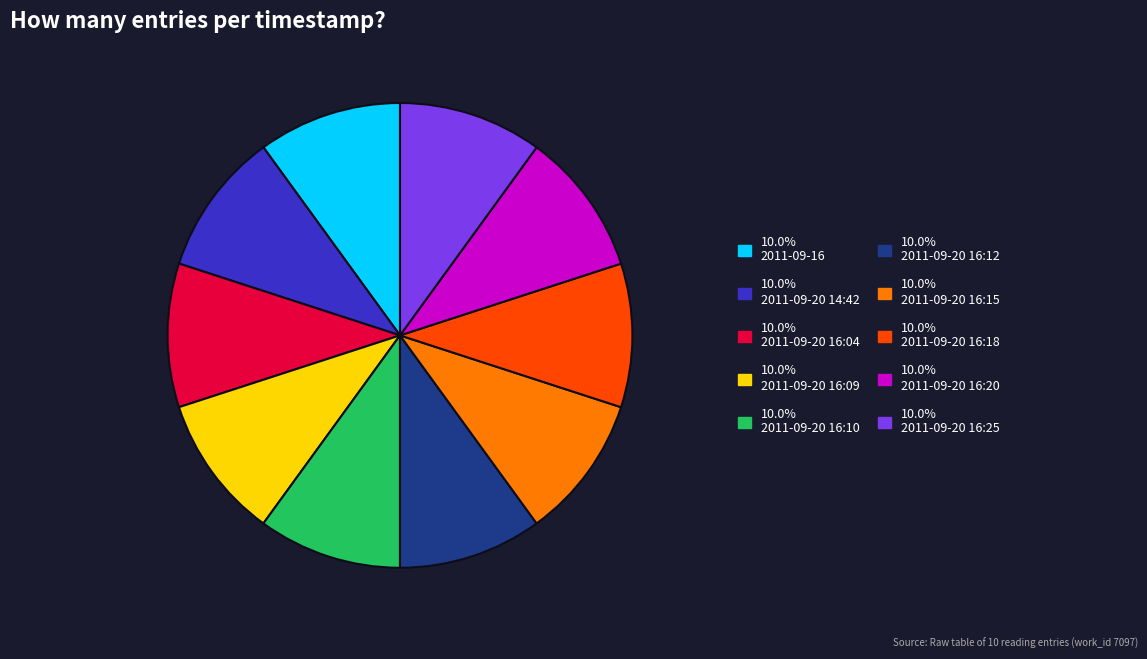

Is there any slice that represents more than half of the pie?

No